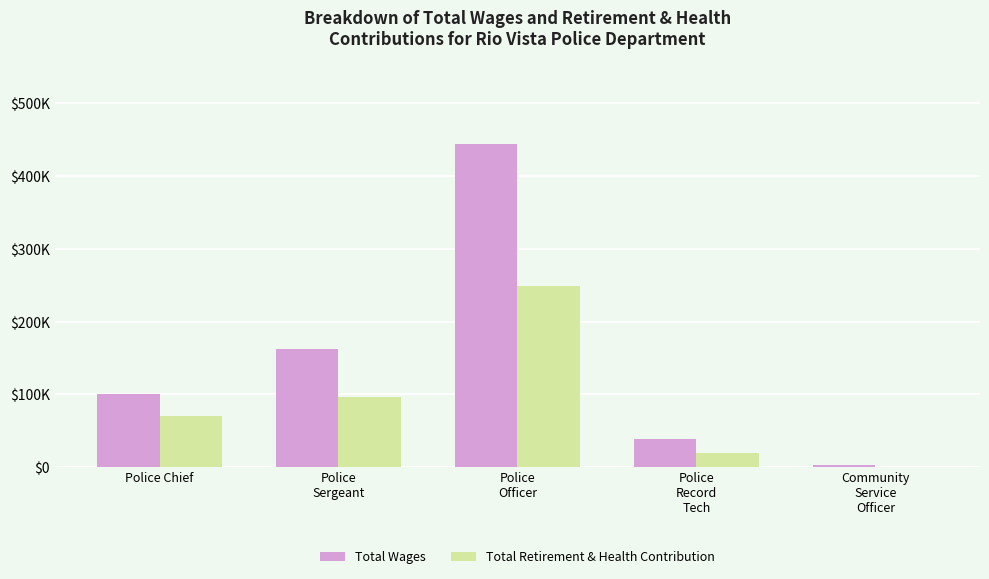

Are the bars horizontal?

No